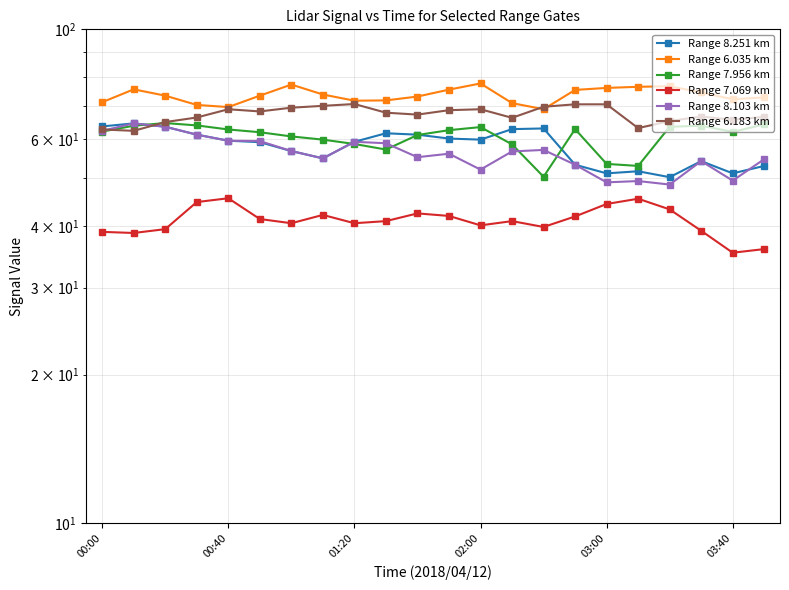

True or false: Range 6.035 km and Range 8.103 km intersect in this chart.

False